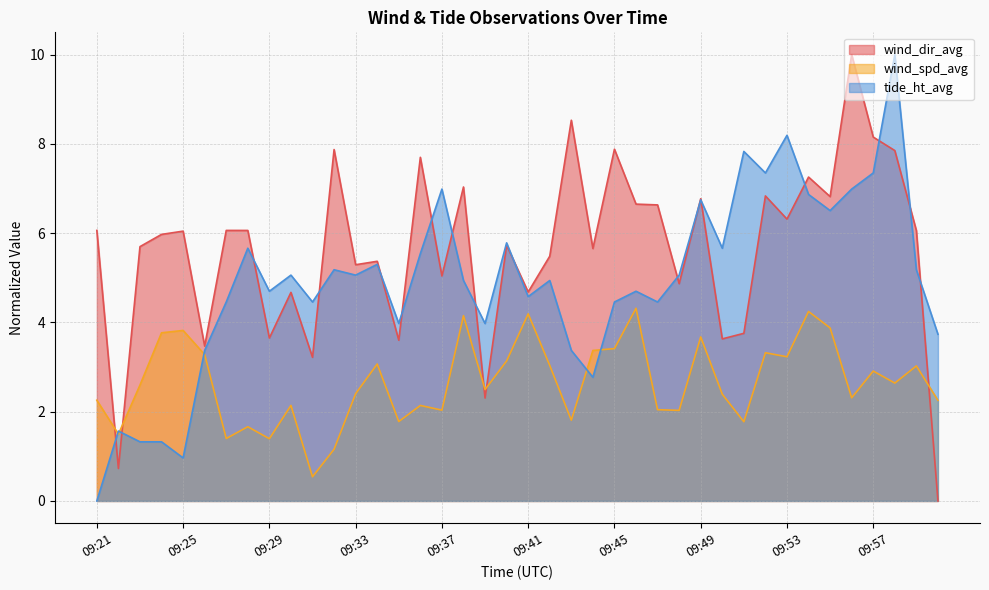

What is the spread (max minus min) of values at 09:25?

5.1